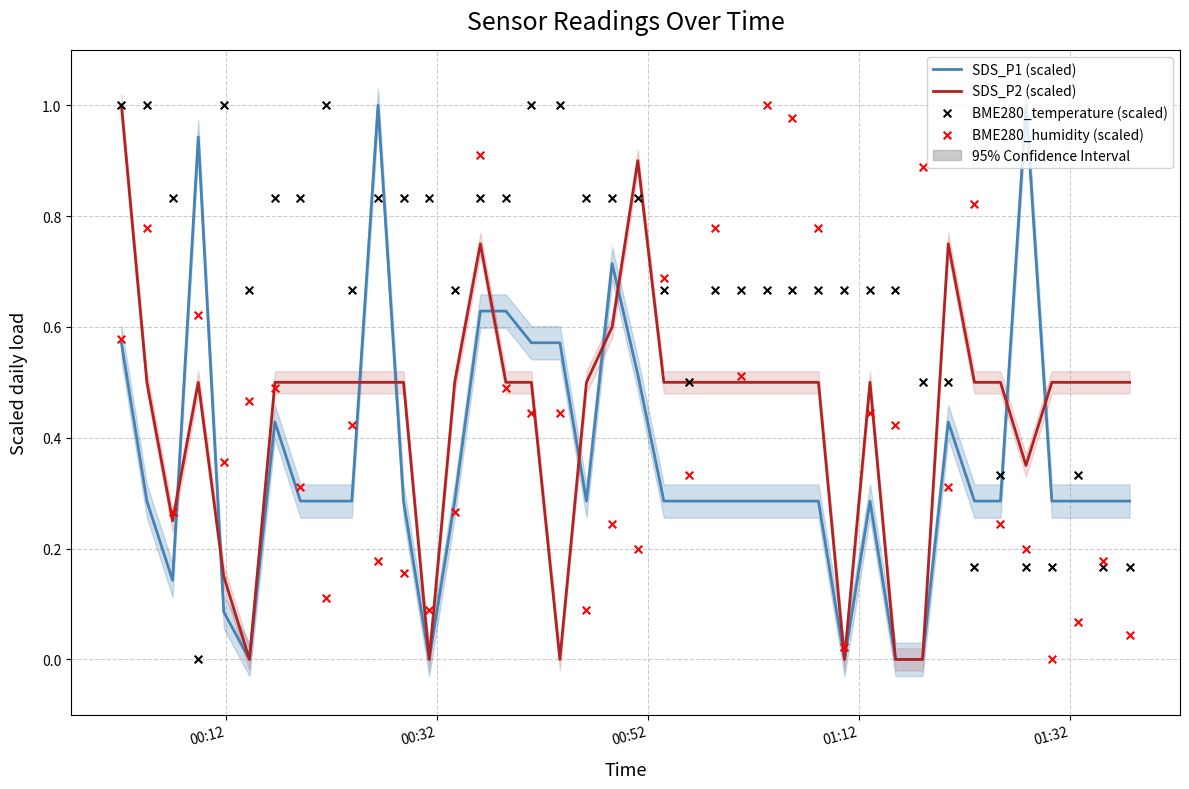

Which series reaches the maximum Y coordinate?

SDS_P1 (scaled)